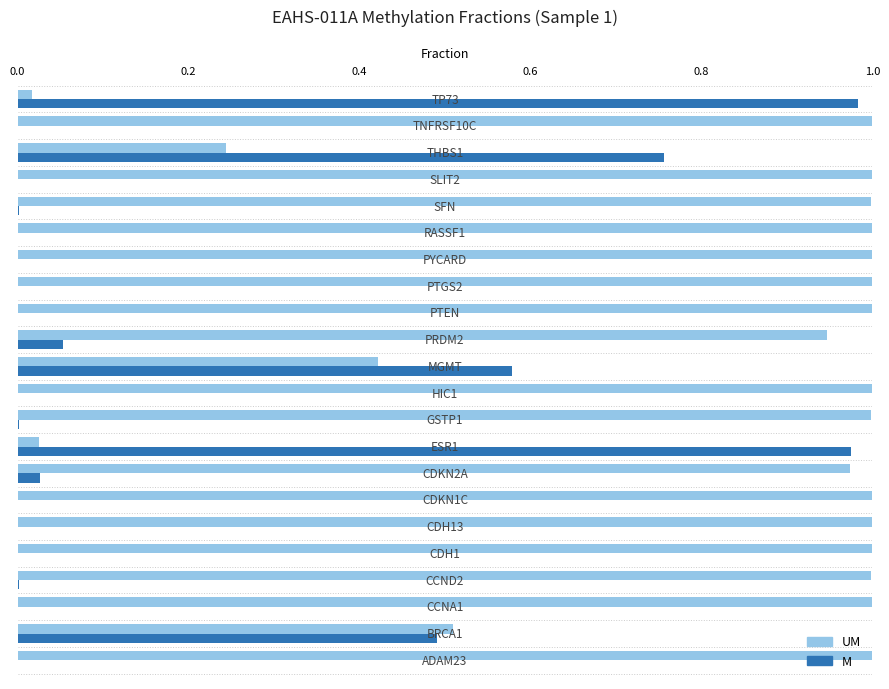

Which series has the largest total across all categories?

UM